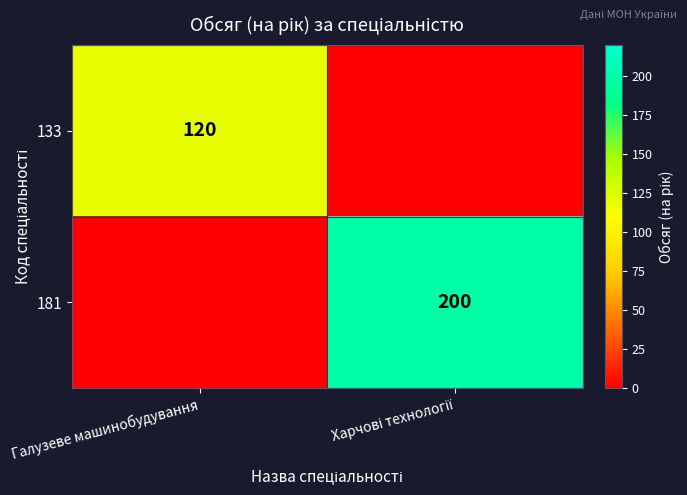

True or false: 133 has a value of 120 at Галузеве машинобудування.

True